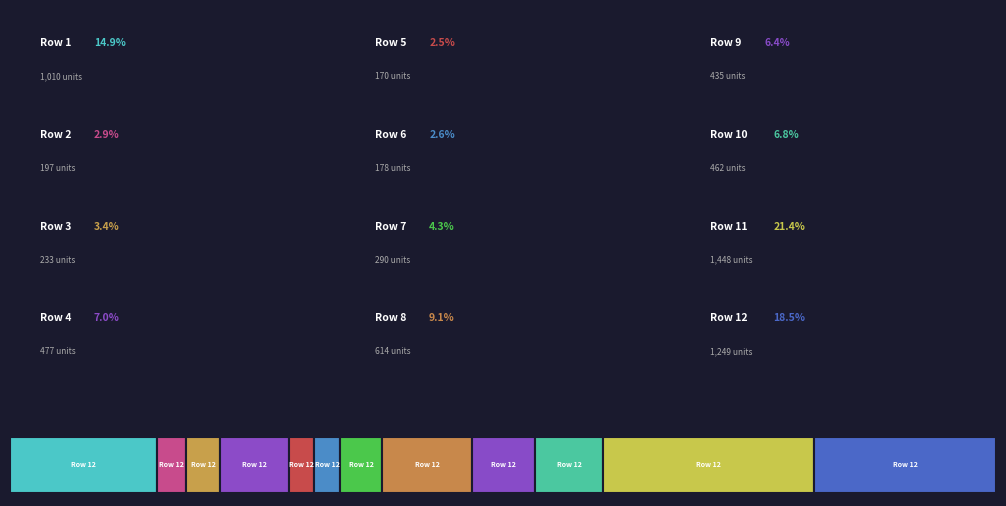

Rank the categories by value from lowest to highest.

Row 5, Row 6, Row 2, Row 3, Row 7, Row 9, Row 10, Row 4, Row 8, Row 1, Row 12, Row 11